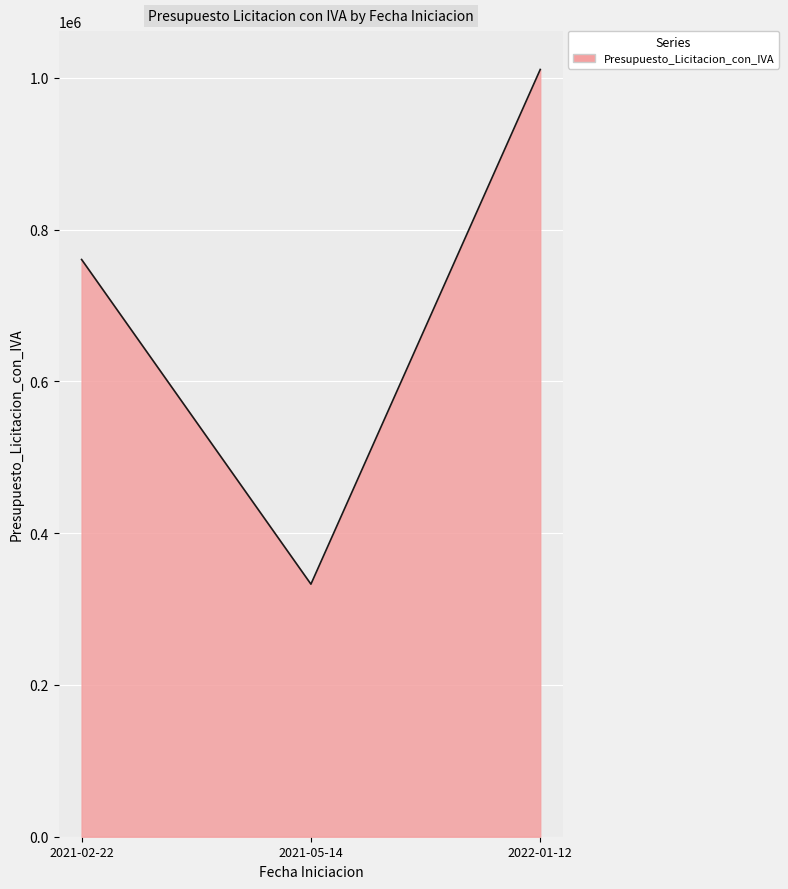

Reading right to left, what are all the values shown in this chart?

2022-01-12=1011169.5	2021-05-14=332871.0	2021-02-22=760731.2